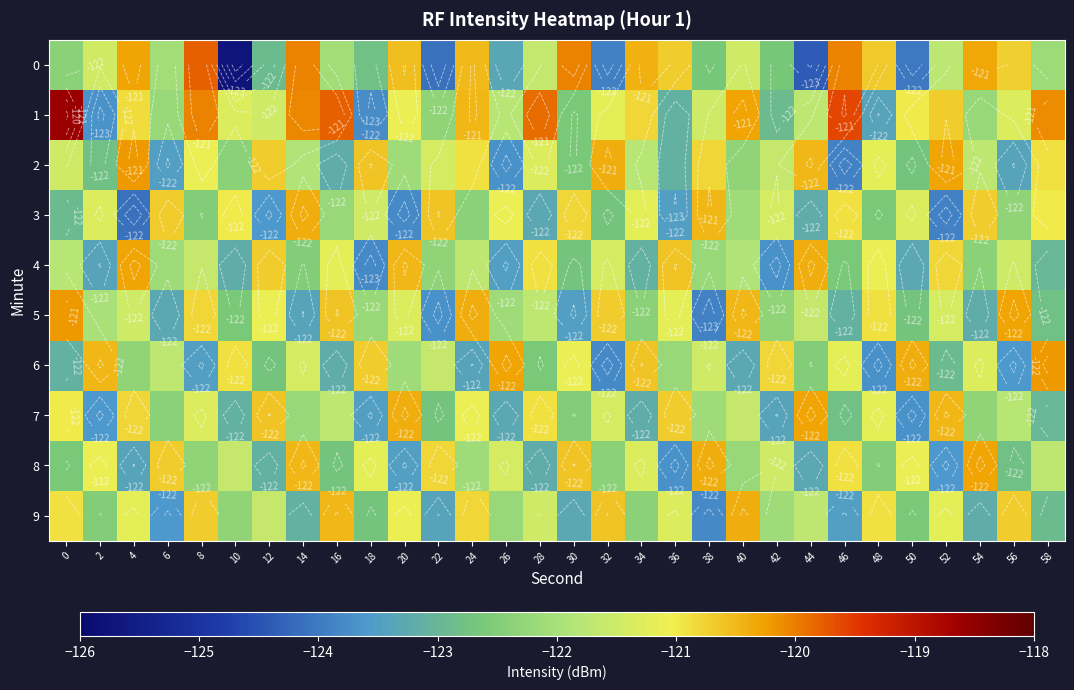

What is the difference between the maximum and minimum values in the 8 series?

3.4